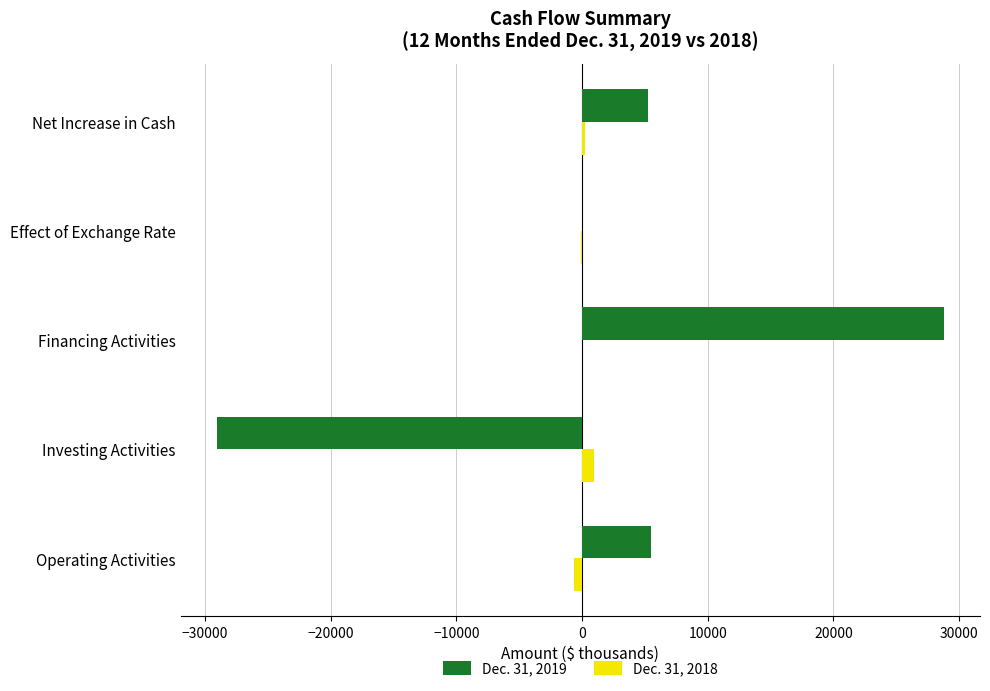

Is it true that Dec. 31, 2019 equals 5229 at Net Increase in Cash?

True